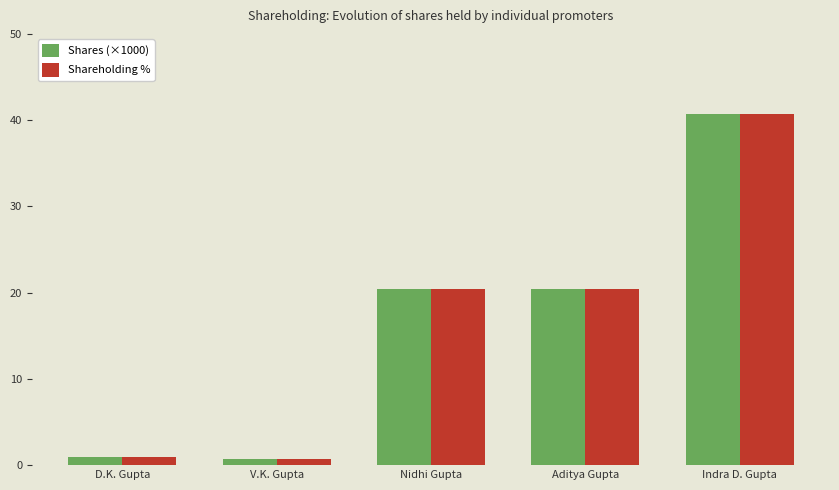

What is the sum of all Shareholding % values?

83.3